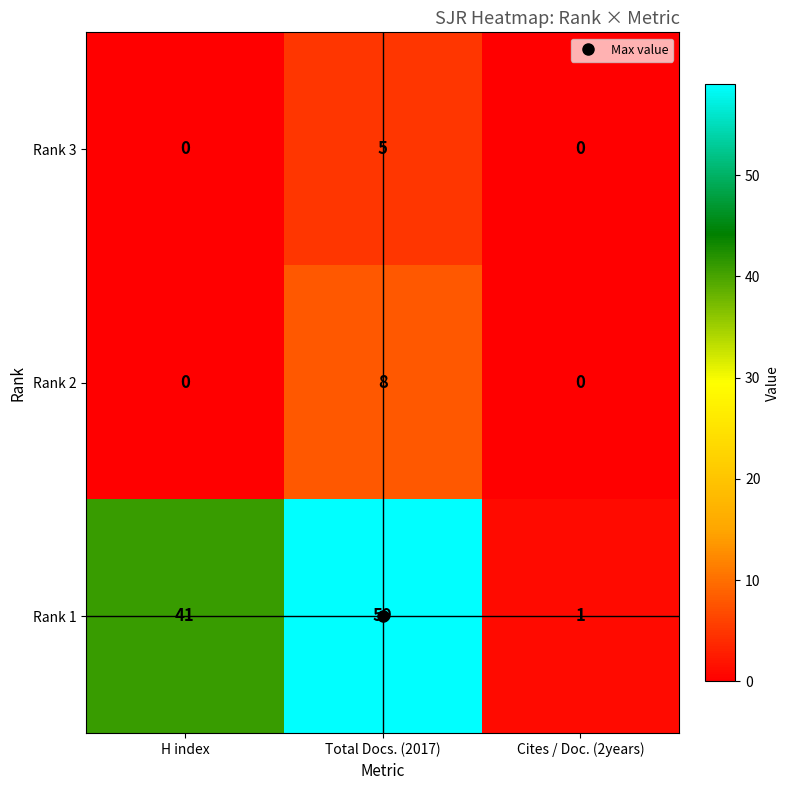

How many Rank 2 values are between 0 and 8?

3